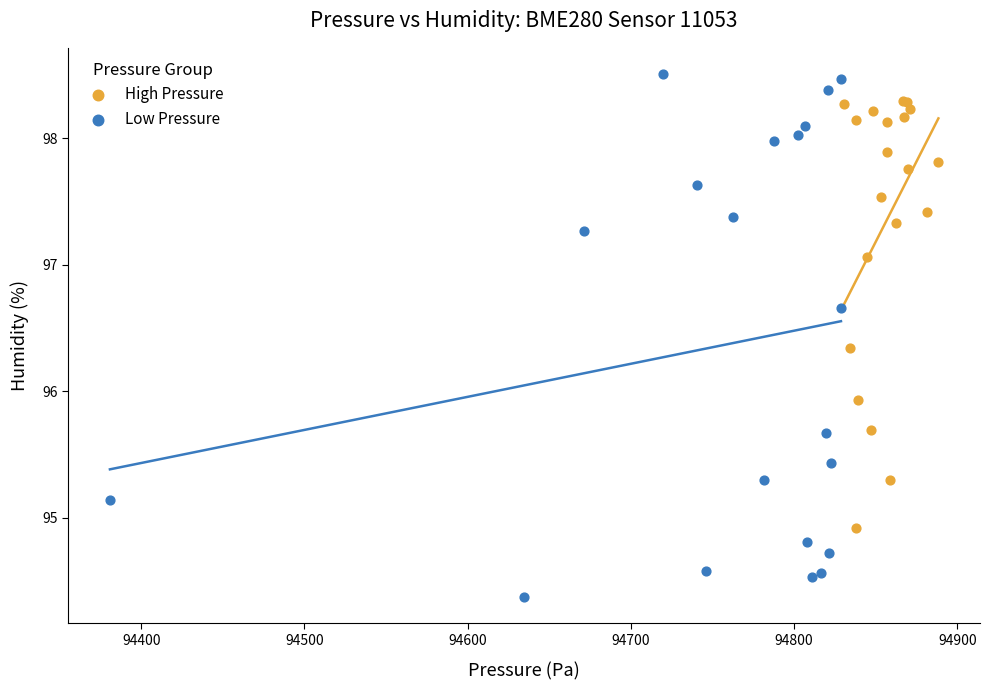

Which series contains the highest Y value?

Low Pressure